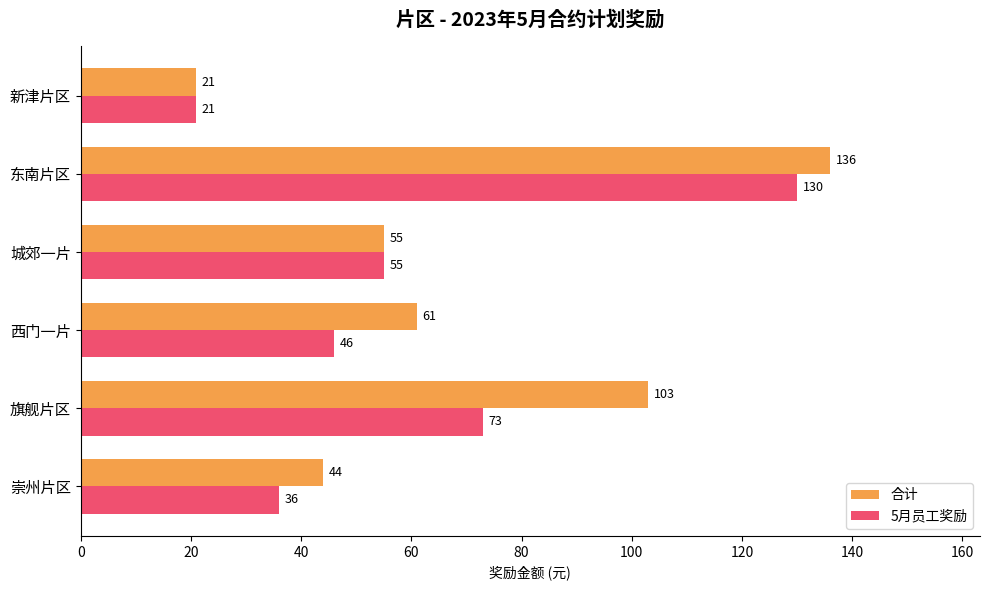

At which label is 5月员工奖励 closest to 75?

旗舰片区